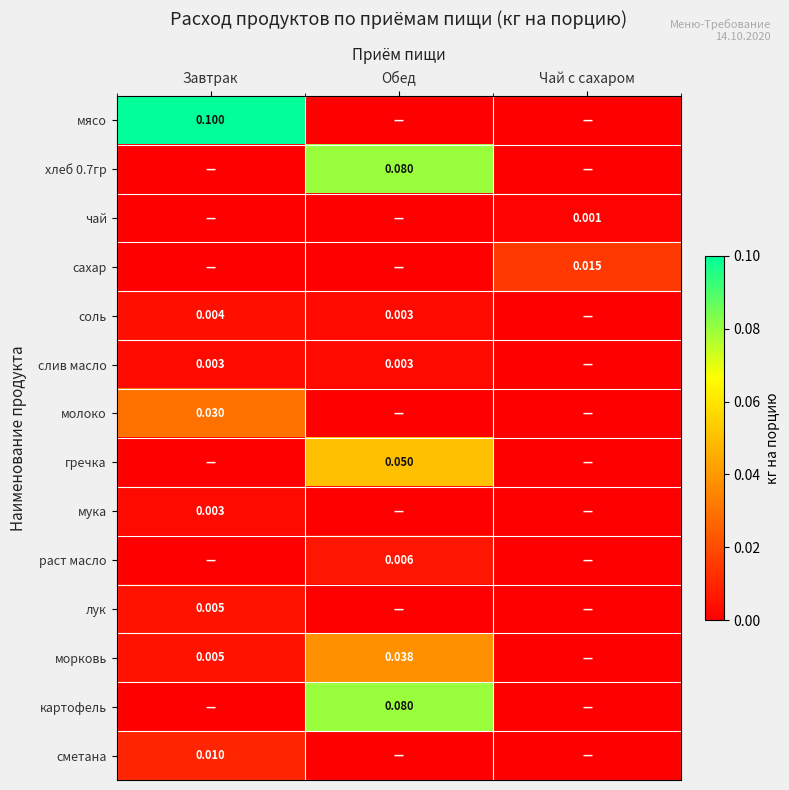

Rank the series at Обед from lowest to highest value.

мясо, чай, сахар, молоко, мука, лук, сметана, соль, слив масло, раст масло, морковь, гречка, хлеб 0.7гр, картофель